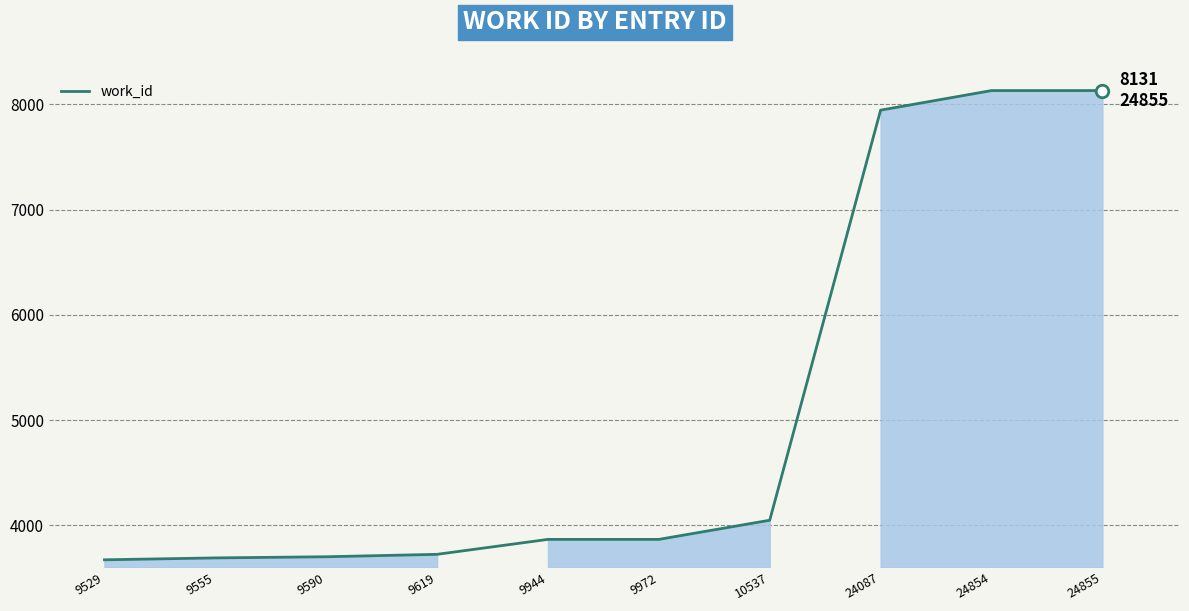

Where is the data nearest to the value 5901?

10537